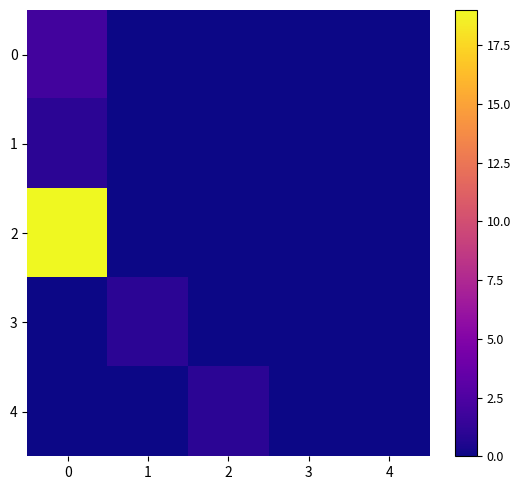

How many series are shown in this chart?

5